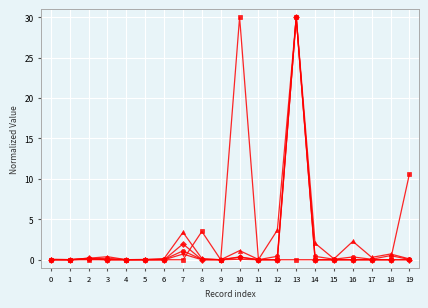

At which category is the sum across all series the highest?

13